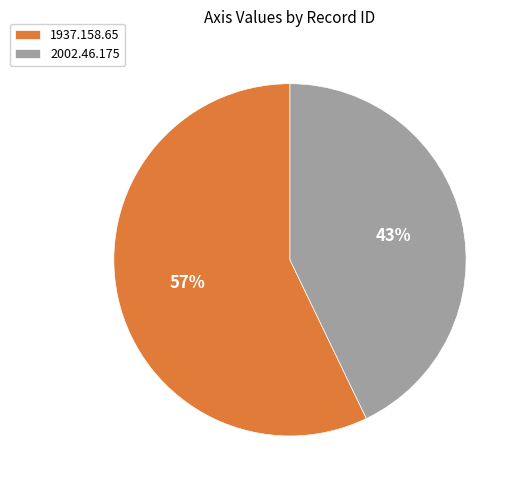

Count the number of slices in the pie.

2